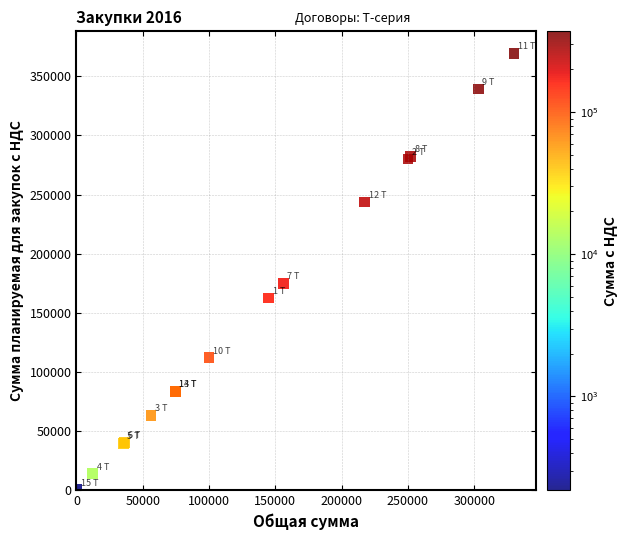

What Y value in the scatter plot is closest to 184909?

174720.0